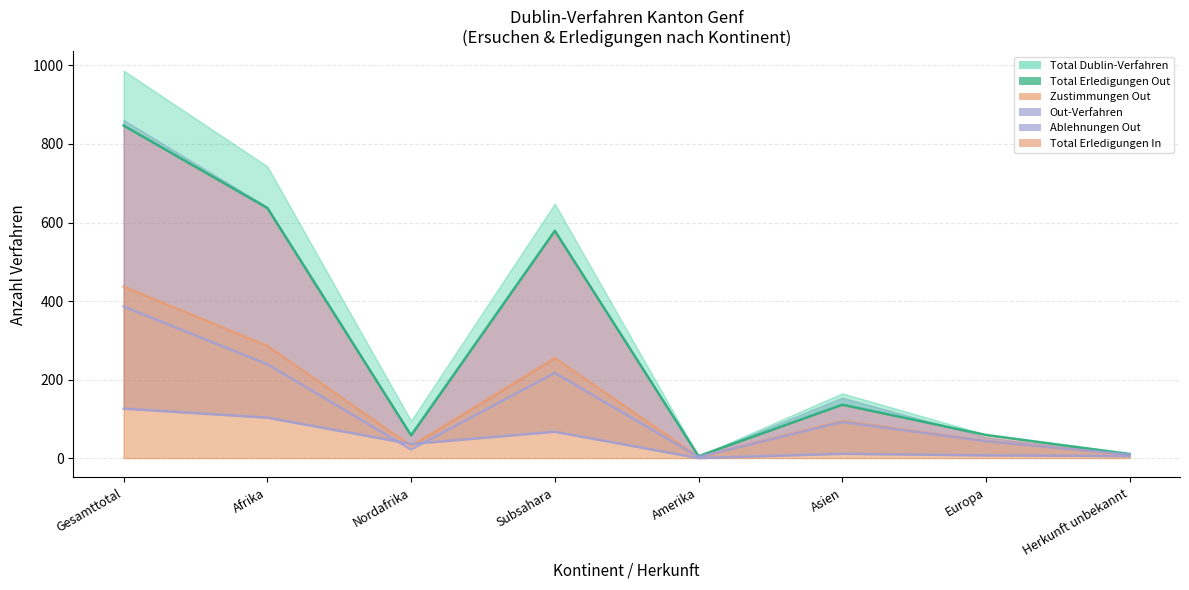

Where is Zustimmungen Out nearest to the value 220?

Subsahara